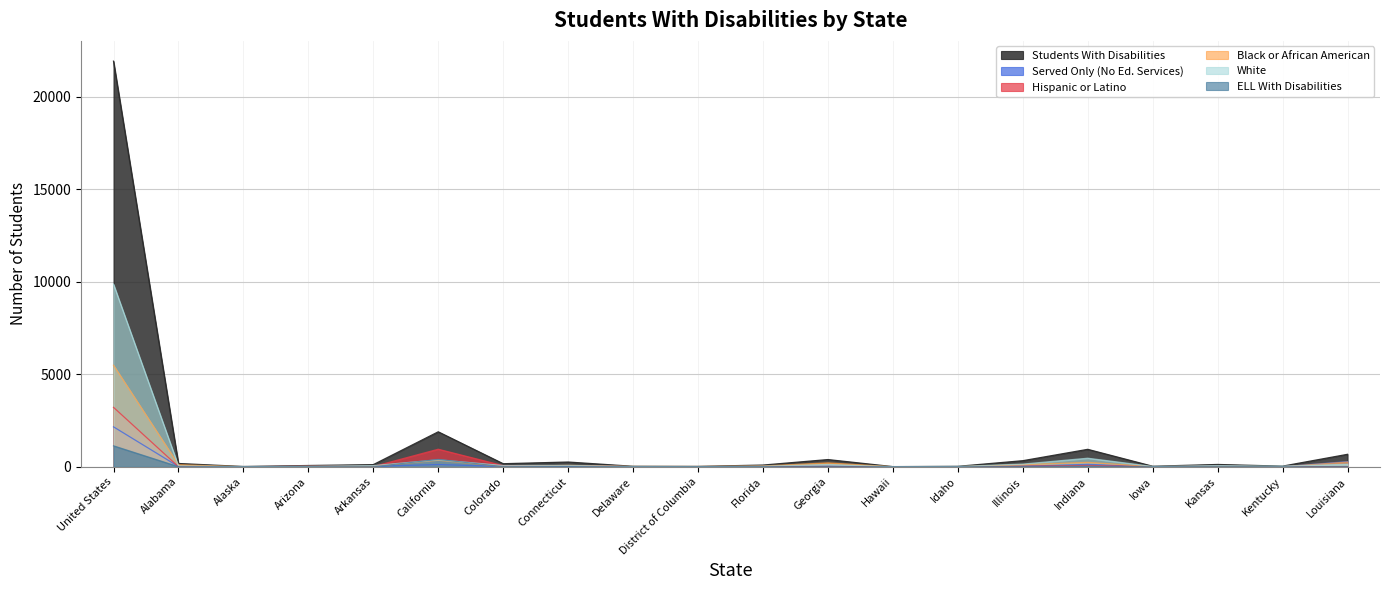

Which label corresponds to the largest value in the chart?

United States